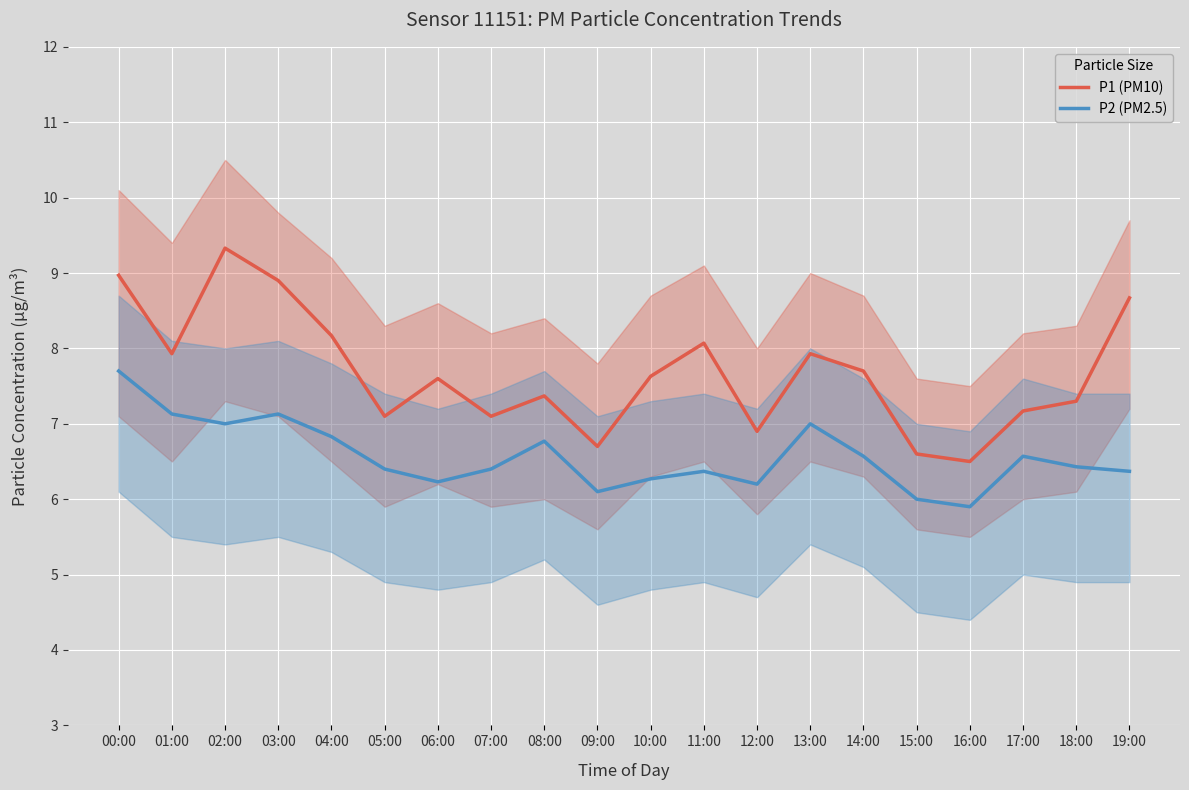

Is the value of P1 (PM10) at 14:00 greater than the value of P2 (PM2.5) at 04:00?

Yes